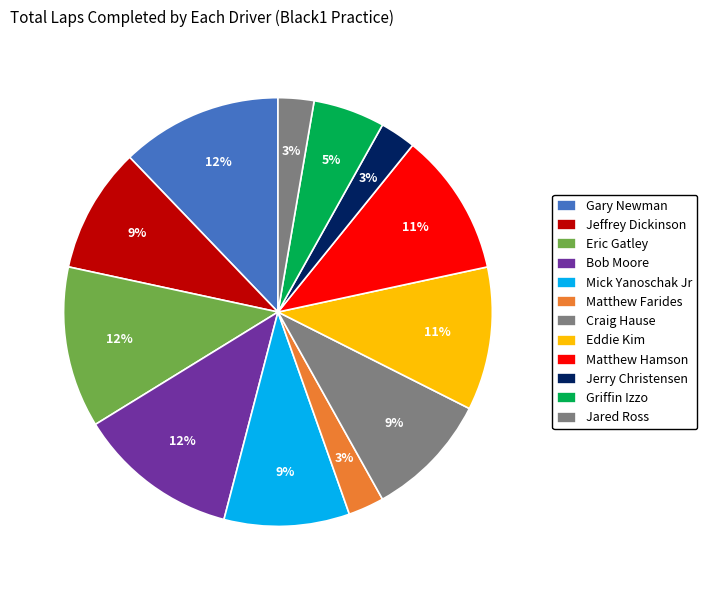

Does Mick Yanoschak Jr represent more than half of the total?

No